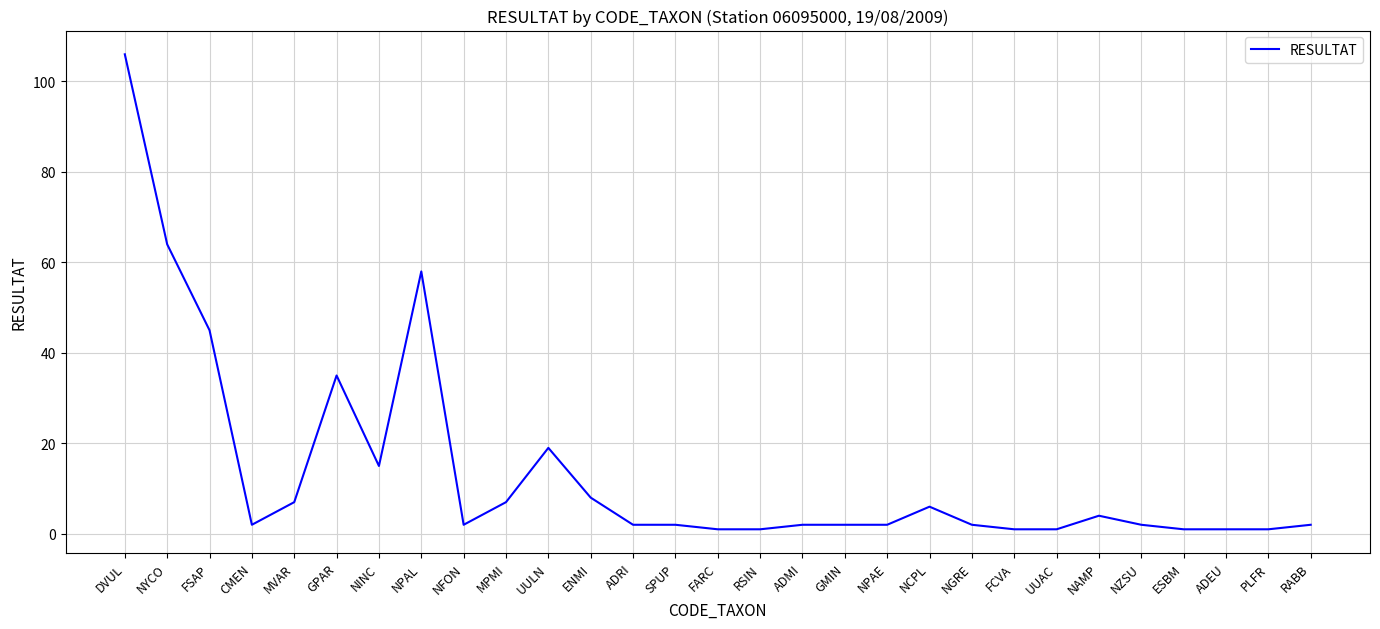

What is the difference between the values at GMIN and RSIN?

1